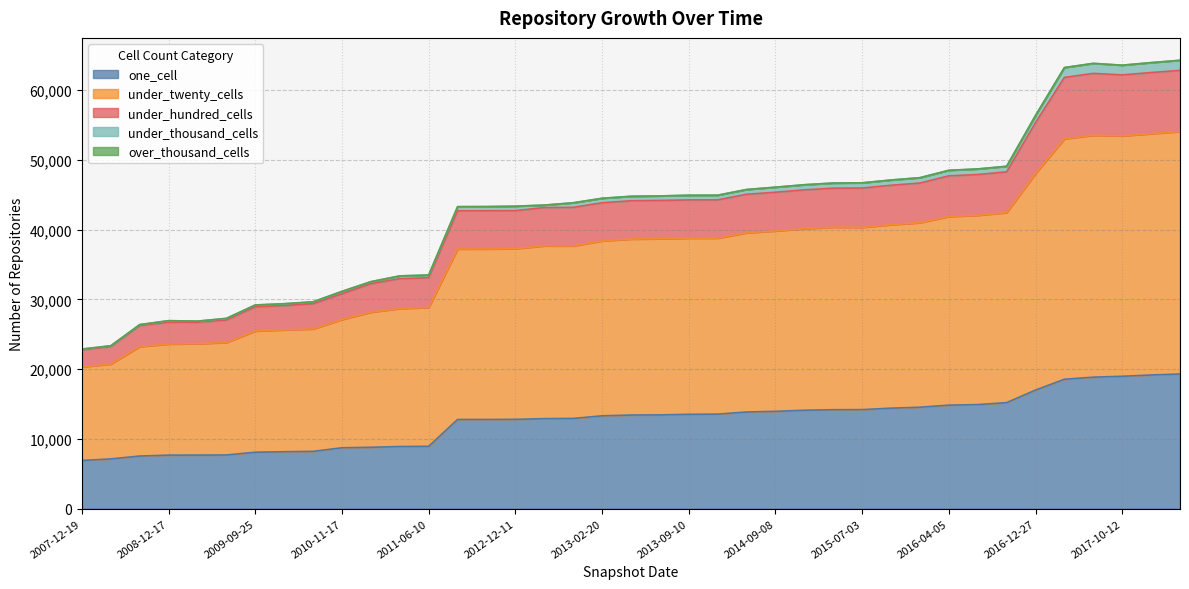

Which has a higher value, 2016-04-05 or 2015-07-03?

2016-04-05